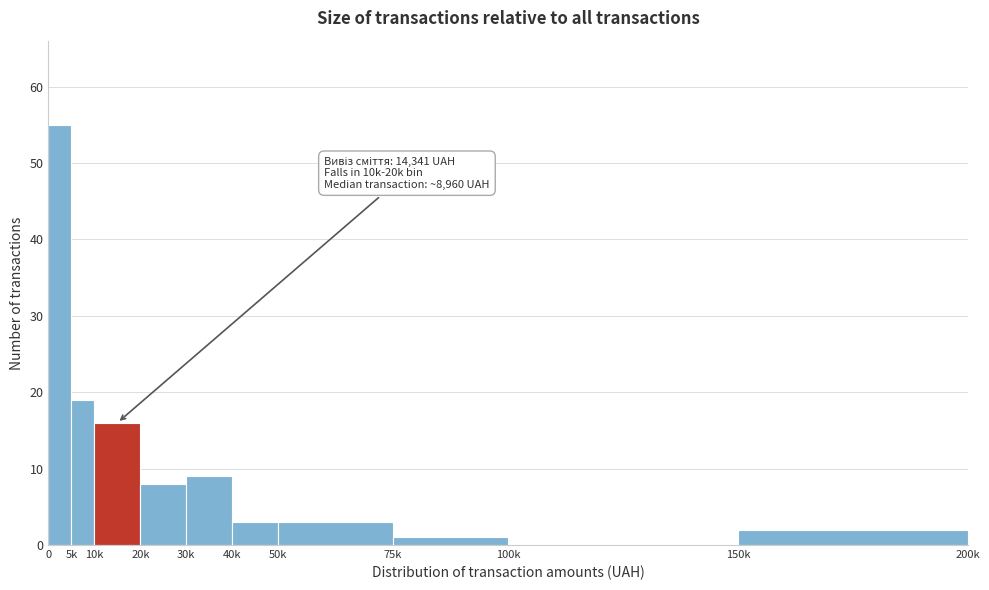

Reading left to right, extract all data points from this chart.

0=55	5k=19	10k=16	20k=8	30k=9	40k=3	50k=3	75k=1	100k=0	150k=2